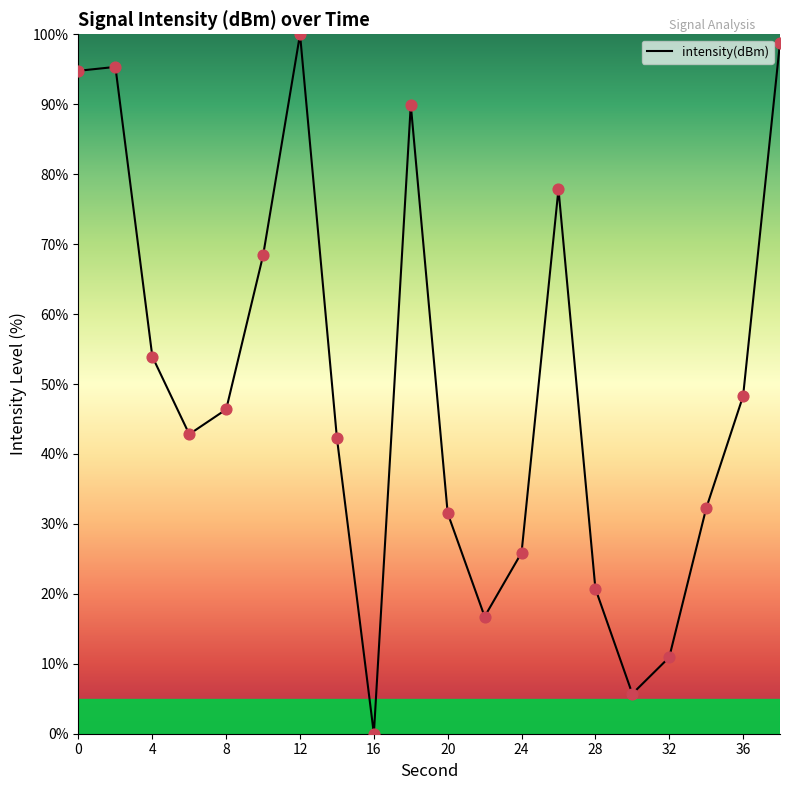

What is the maximum value shown in the chart?

100.0